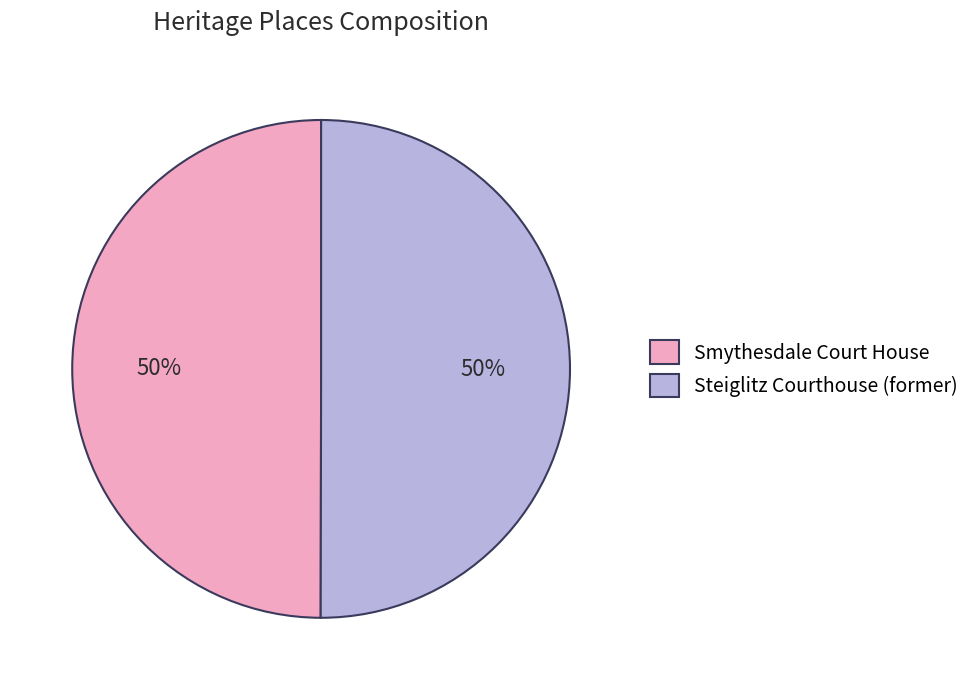

How many segments does this pie chart have?

2